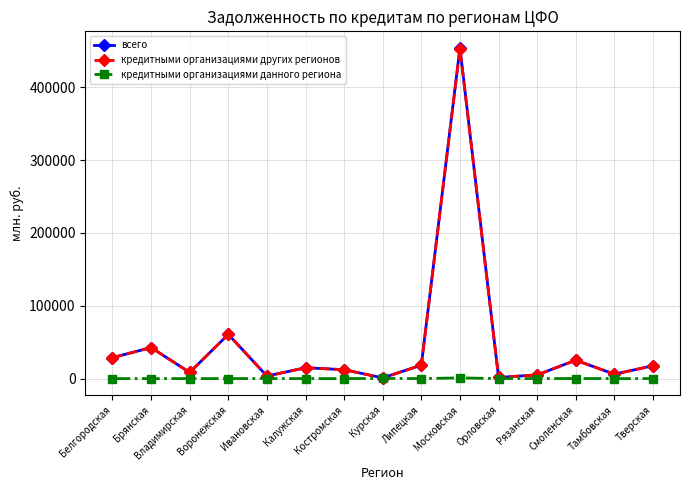

Is this an area chart (filled region under the line)?

No